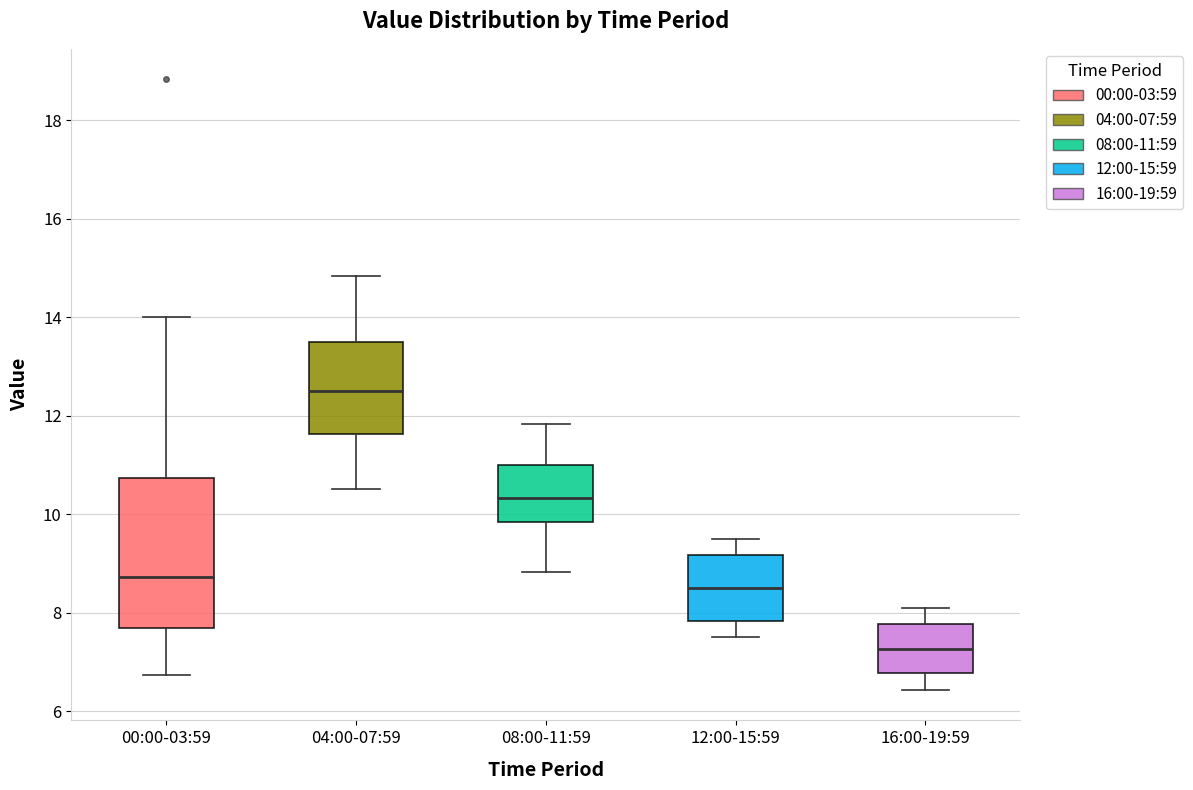

Where is the lower edge of the box for 08:00-11:59 on the y-axis? The values are not printed on the chart, so give them approximately, as read against the axis.

9.8